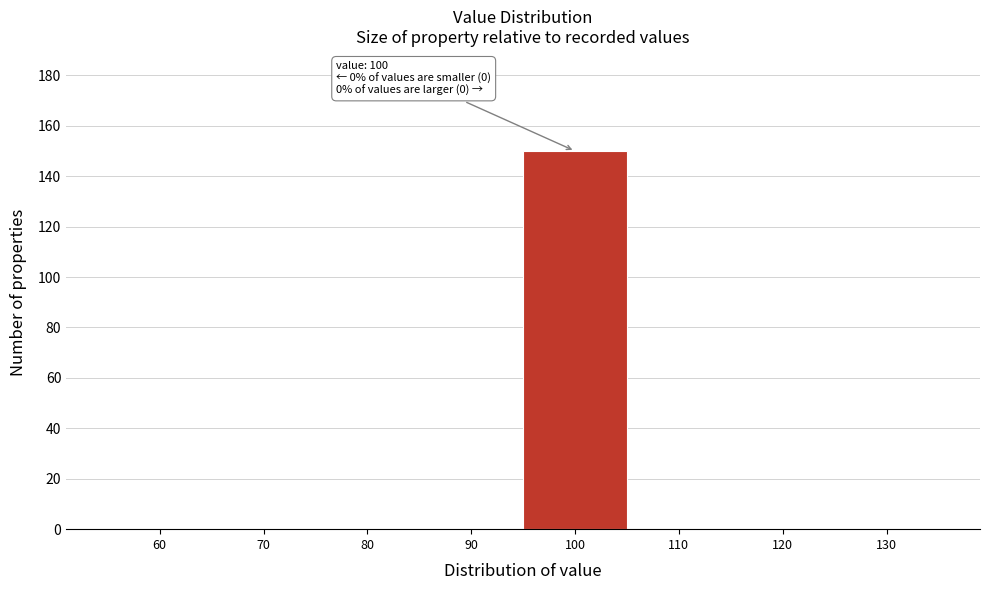

Reading left to right, list all the values displayed in this chart.

60=0	70=0	80=0	90=0	100=150	110=0	120=0	130=0